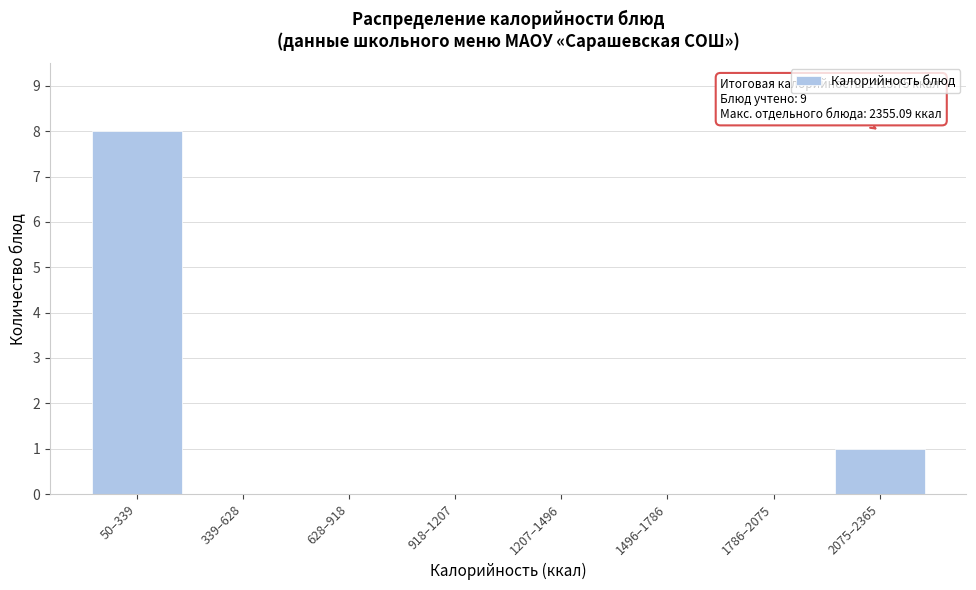

Reading left to right, what are all the values shown in this chart?

50–339=8	339–628=0	628–918=0	918–1207=0	1207–1496=0	1496–1786=0	1786–2075=0	2075–2365=1